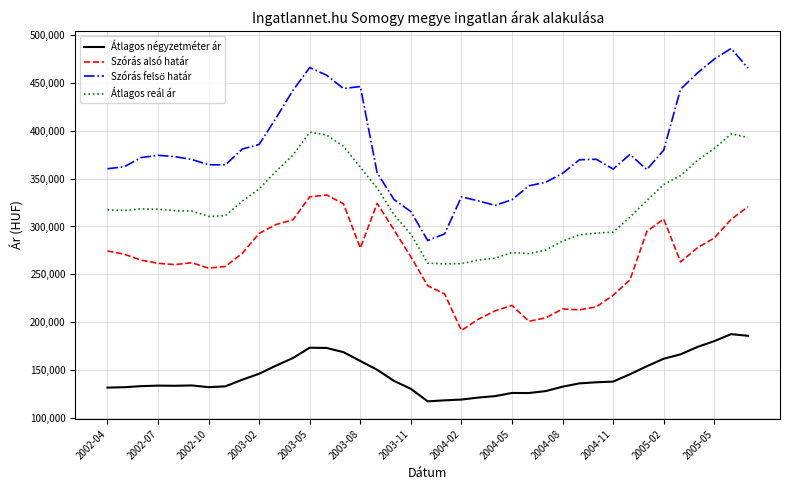

True or false: Átlagos reál ár and Szórás alsó határ cross at least once.

False